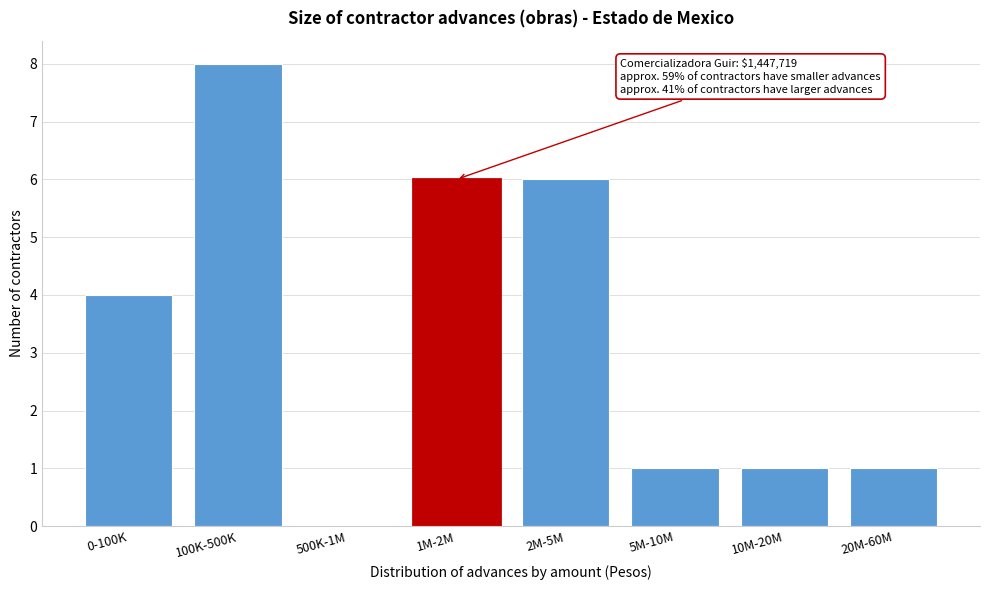

Reading left to right, what are all the values shown in this chart?

0-100K=4	100K-500K=8	500K-1M=0	1M-2M=6	2M-5M=6	5M-10M=1	10M-20M=1	20M-60M=1